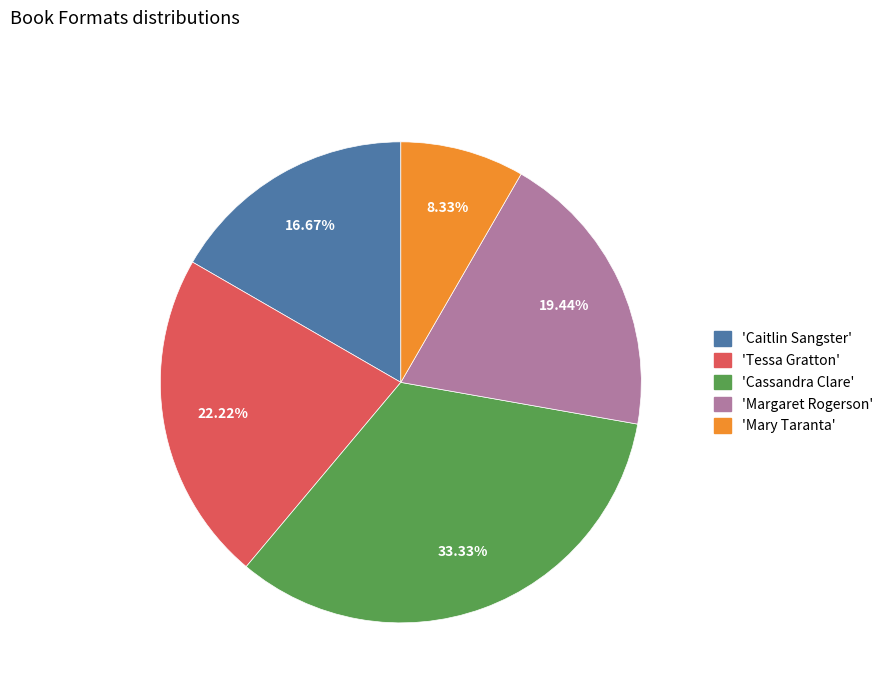

Is there any slice that represents more than half of the pie?

No